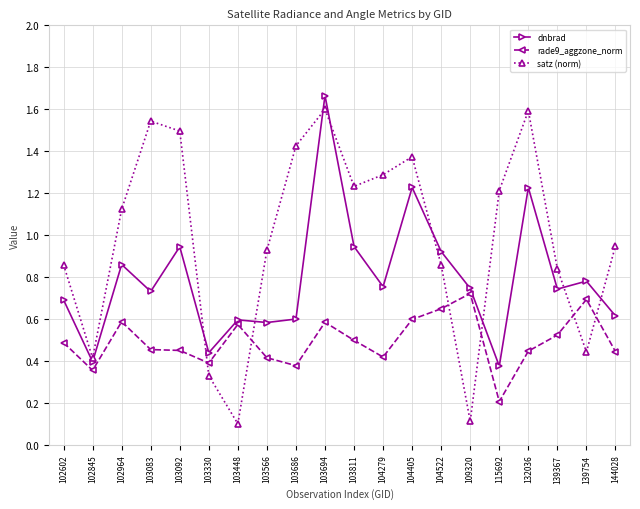

What is the value of the satz (norm) point at the 15th from the left?

0.1